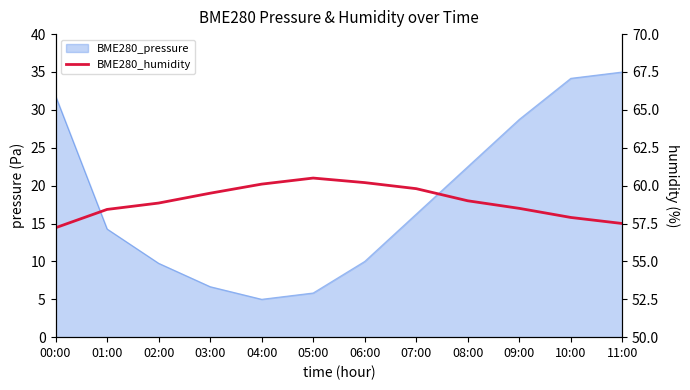

True or false: the data shows 59.5 at 03:00.

True